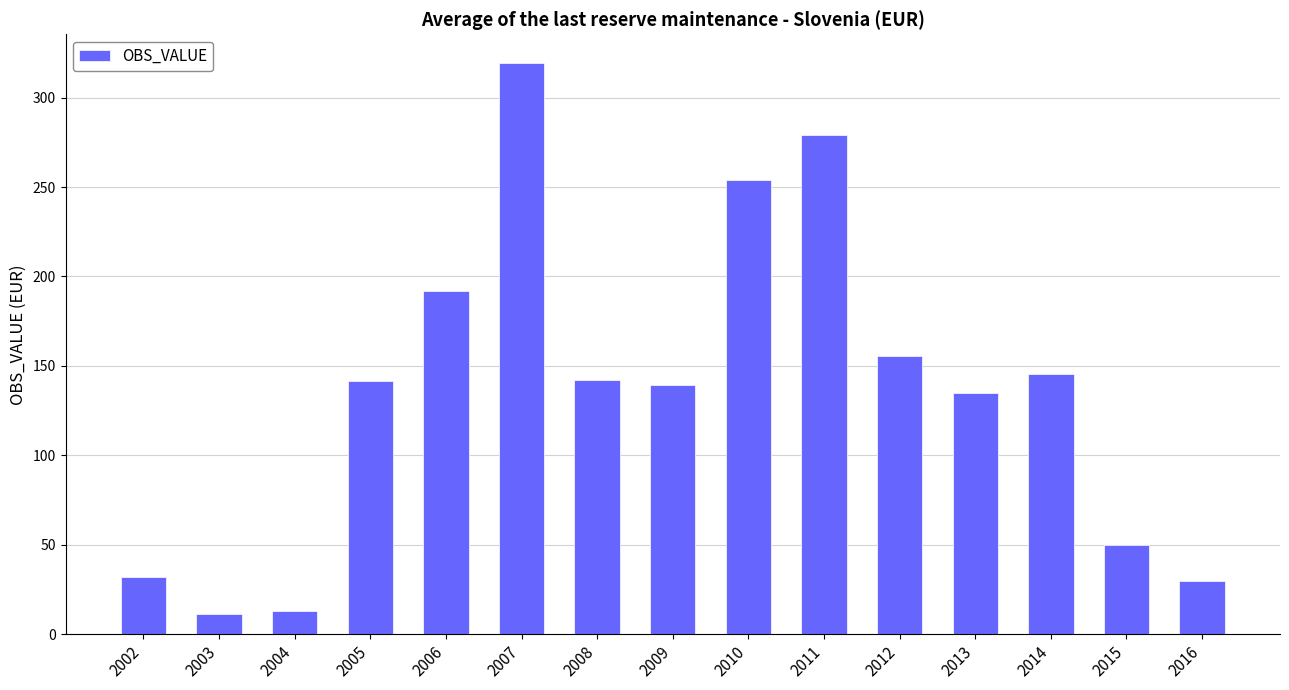

Is it true that the value at 2002 is 12.1?

False